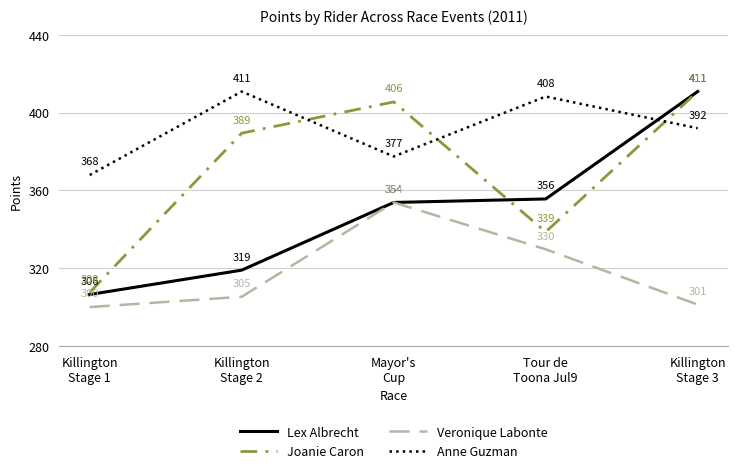

Is the value of Anne Guzman at Mayor's
Cup greater than the value of Lex Albrecht at Tour de
Toona Jul9?

Yes